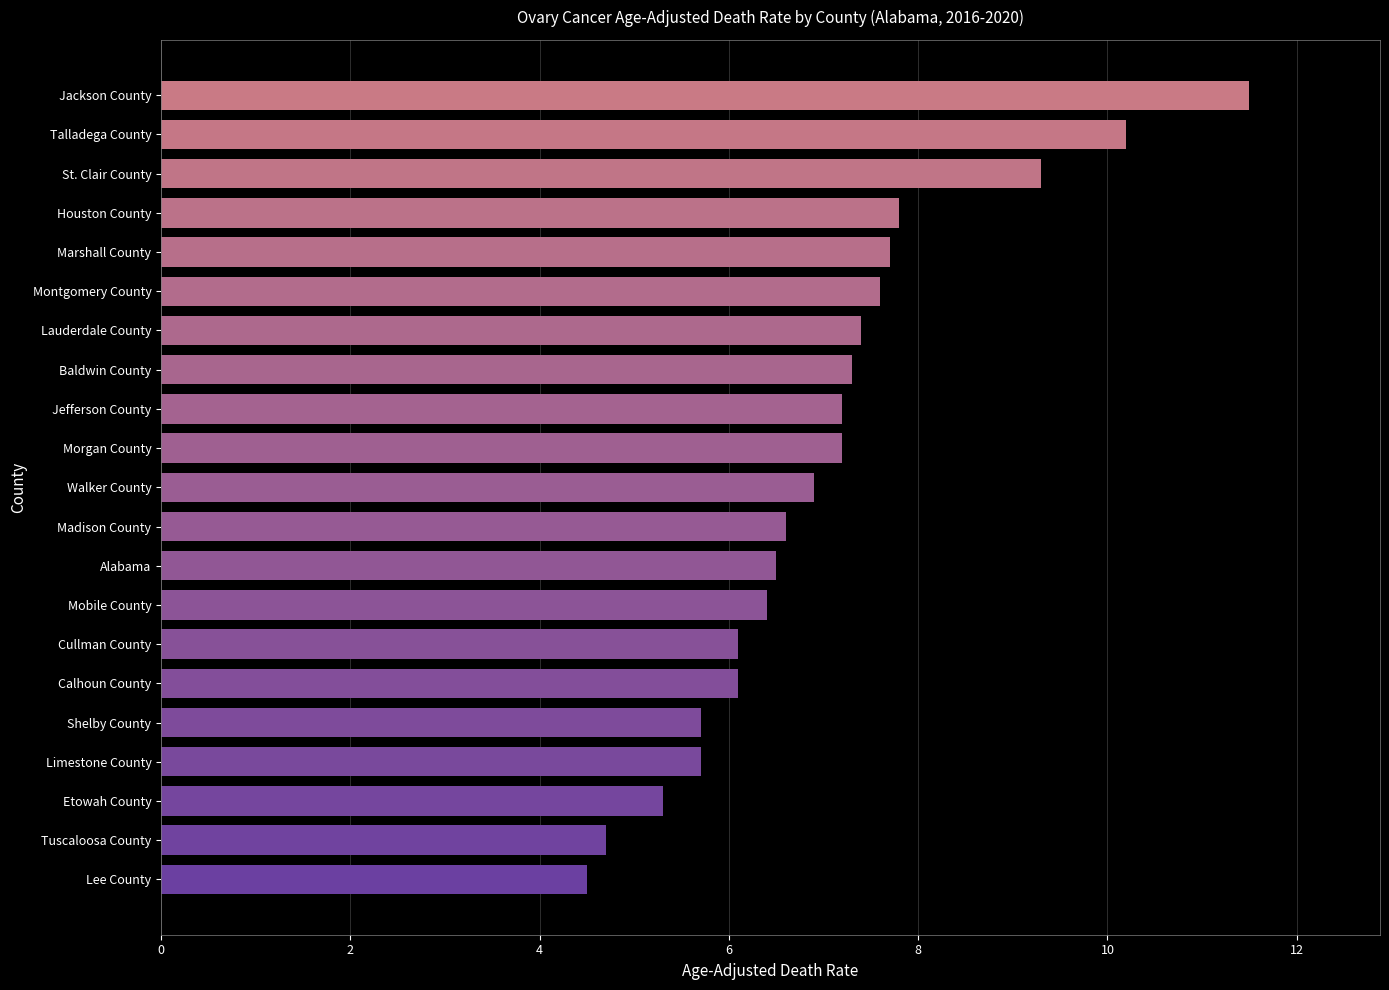

What is the smallest value displayed?

4.5